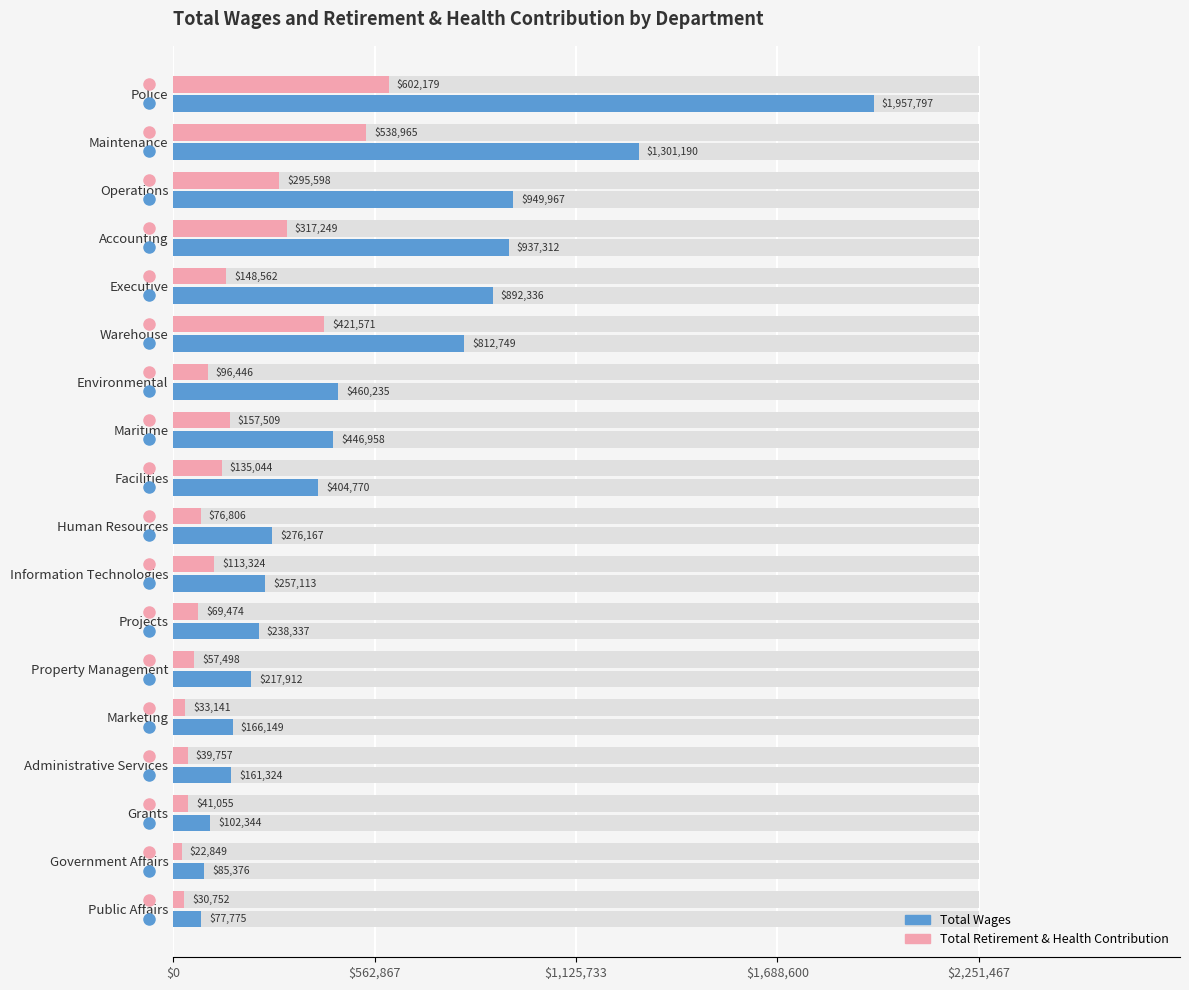

How many values in the Total Wages series exceed 404770?

8